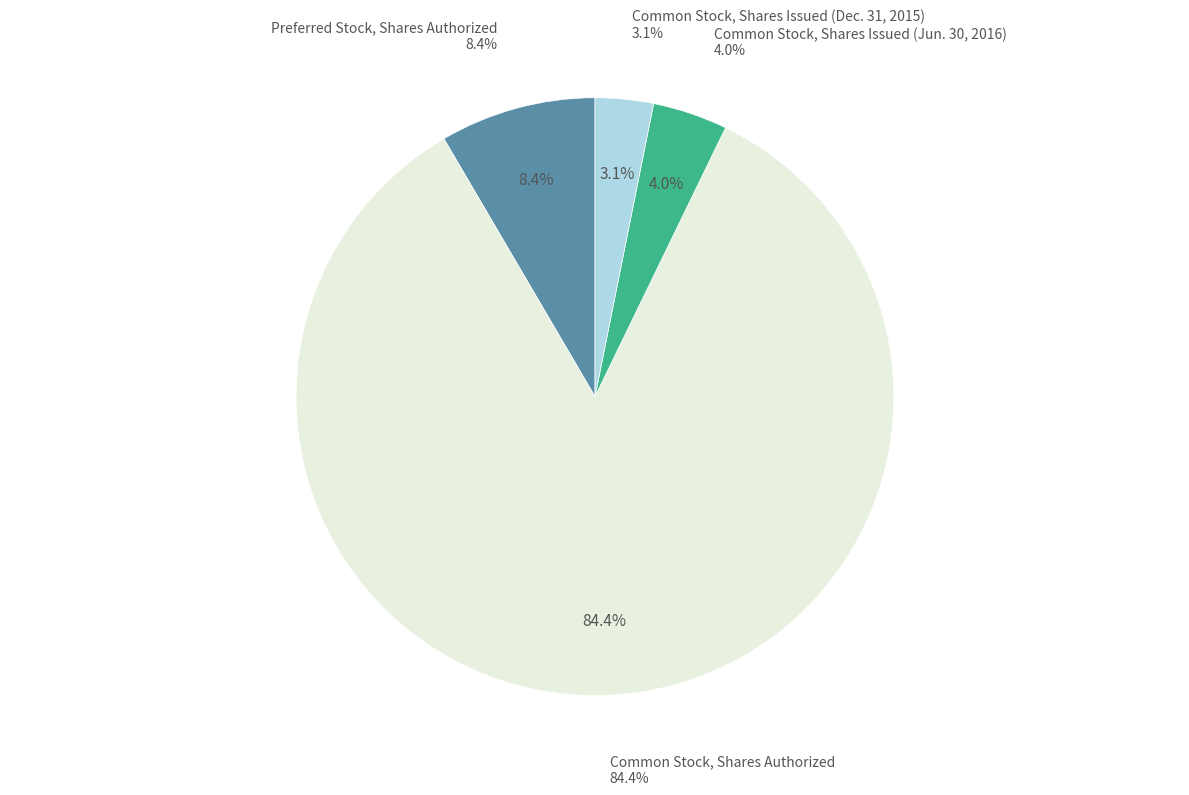

To the nearest percent, what percentage of the pie is Preferred Stock, Shares Authorized?

8%